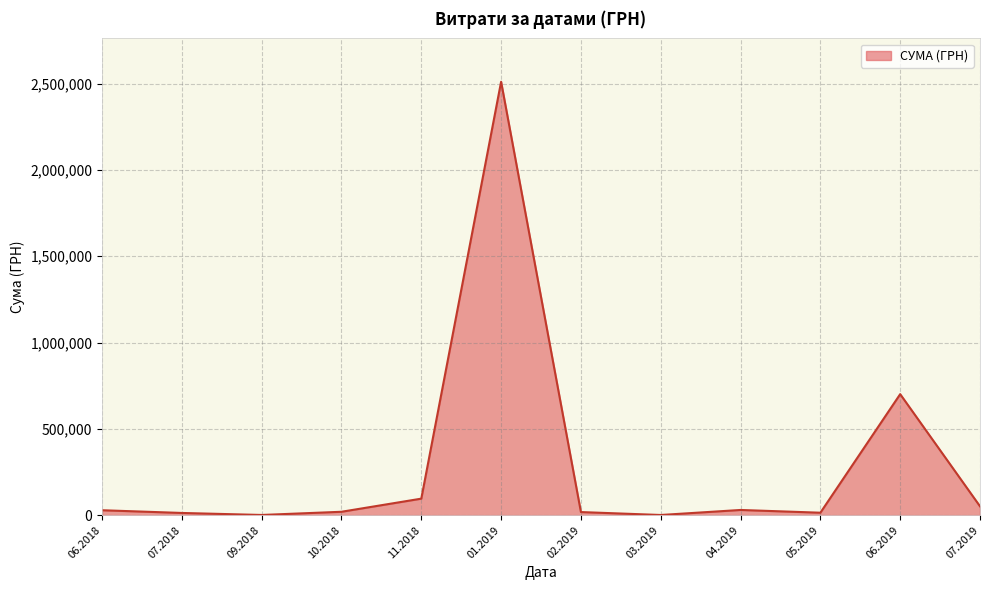

Between 06.2019 and 11.2018, which is larger?

06.2019